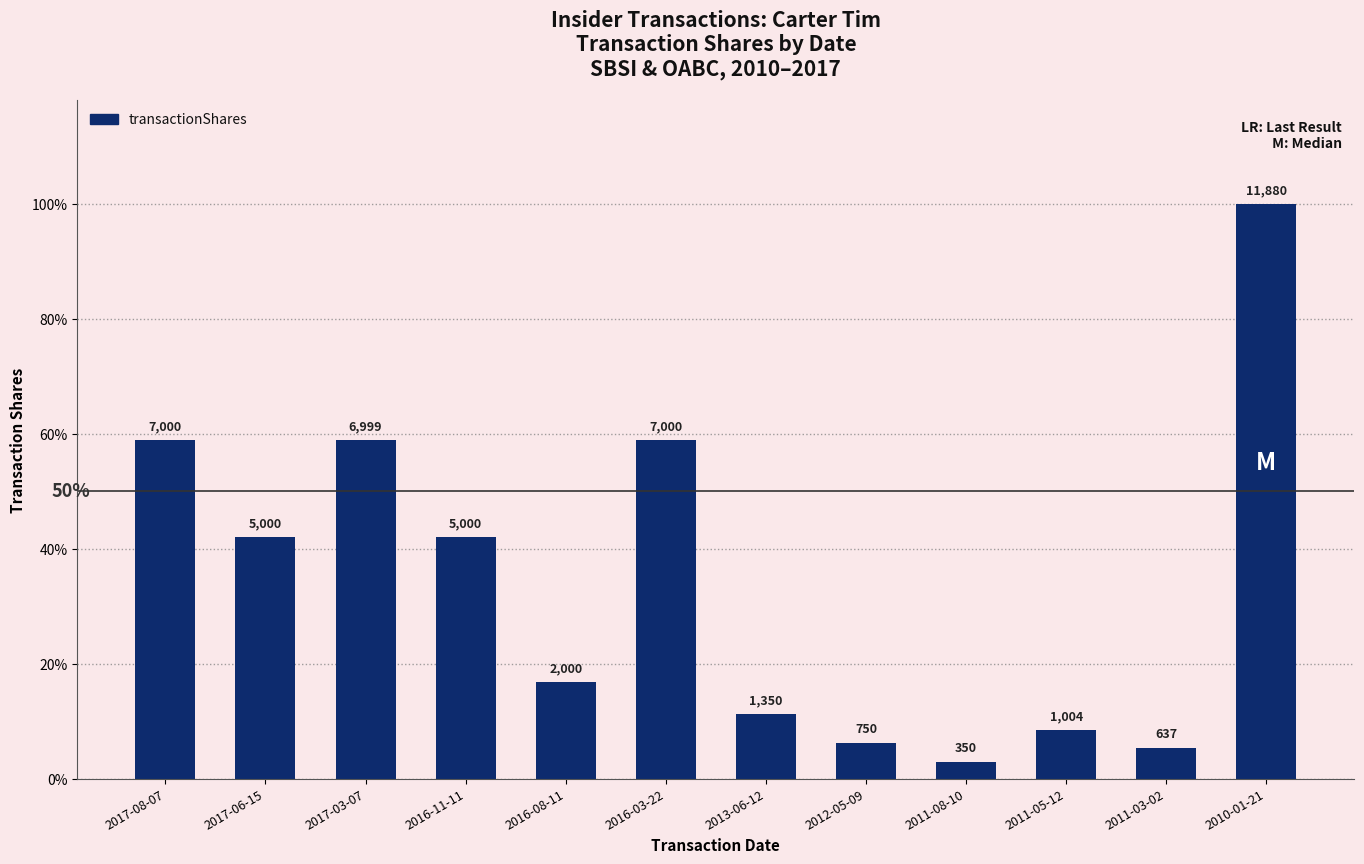

Does the chart contain any negative values?

No